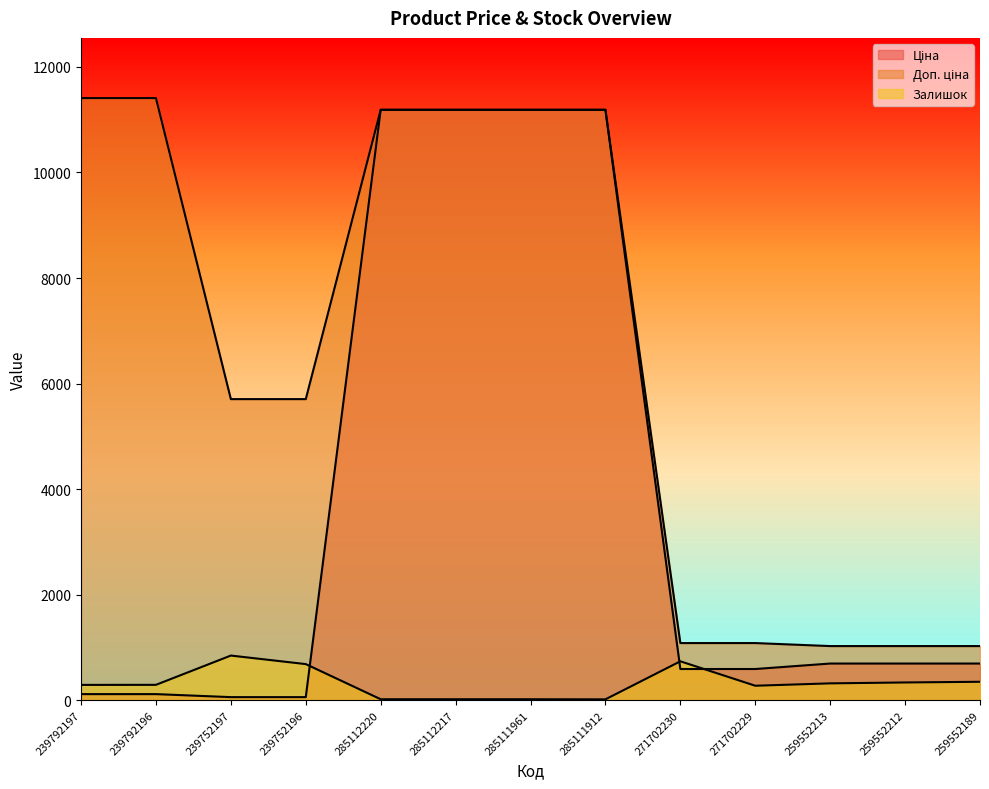

List the series in order of their peak value, lowest first.

Залишок, Ціна, Доп. ціна